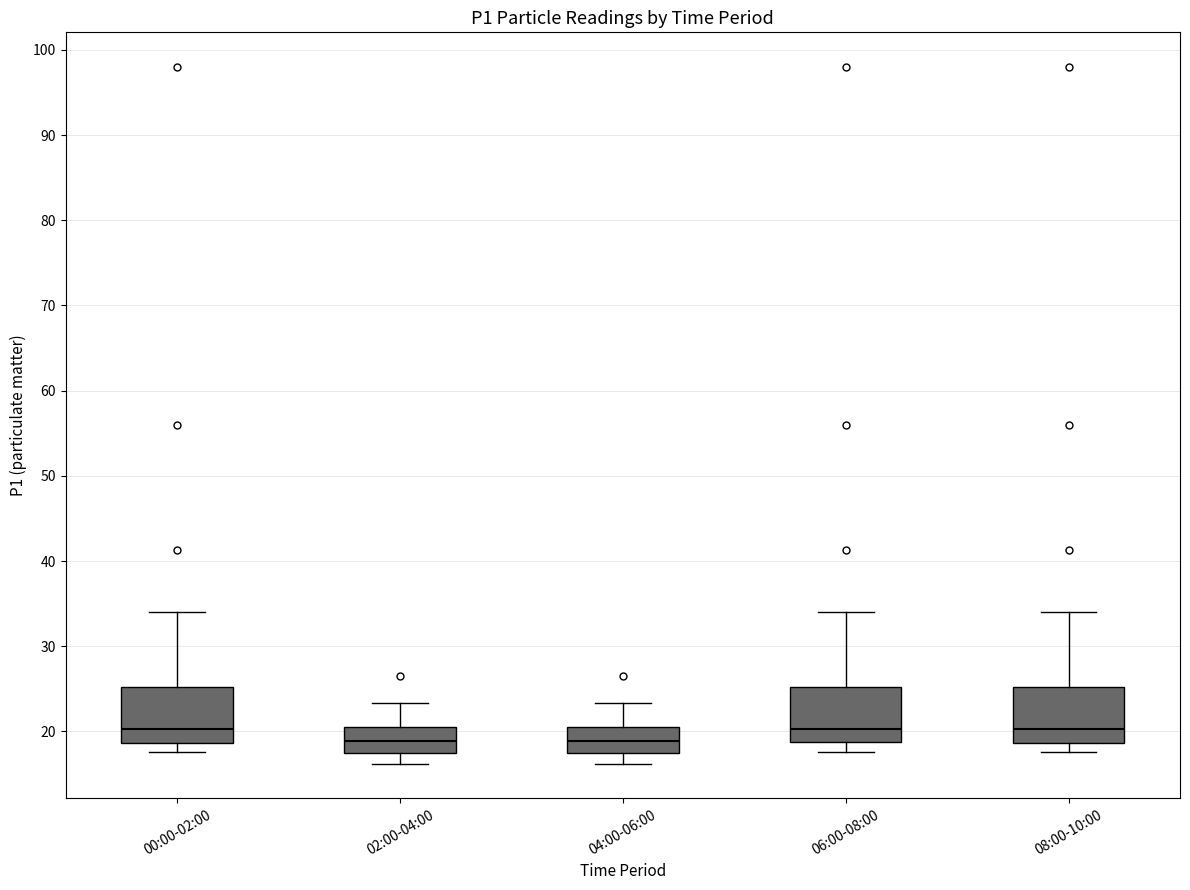

Reading left to right, transcribe this box plot: for each box, give where its median line is, the range the box spans, and where its two whiskers end, as read against the y-axis. The values are not printed on the chart, so give them approximately, as read against the axis.

00:00-02:00: median 20, box 19 to 25, whiskers 18 to 34
02:00-04:00: median 19, box 18 to 20, whiskers 16 to 23
04:00-06:00: median 19, box 18 to 20, whiskers 16 to 23
06:00-08:00: median 20, box 19 to 25, whiskers 18 to 34
08:00-10:00: median 20, box 19 to 25, whiskers 18 to 34